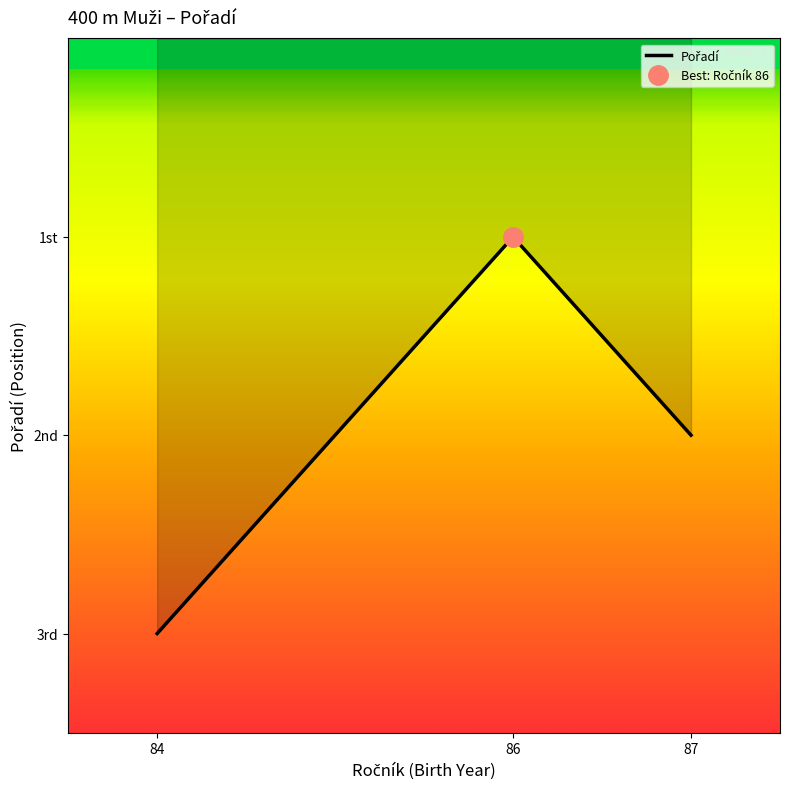

How many lines are shown in the chart?

1